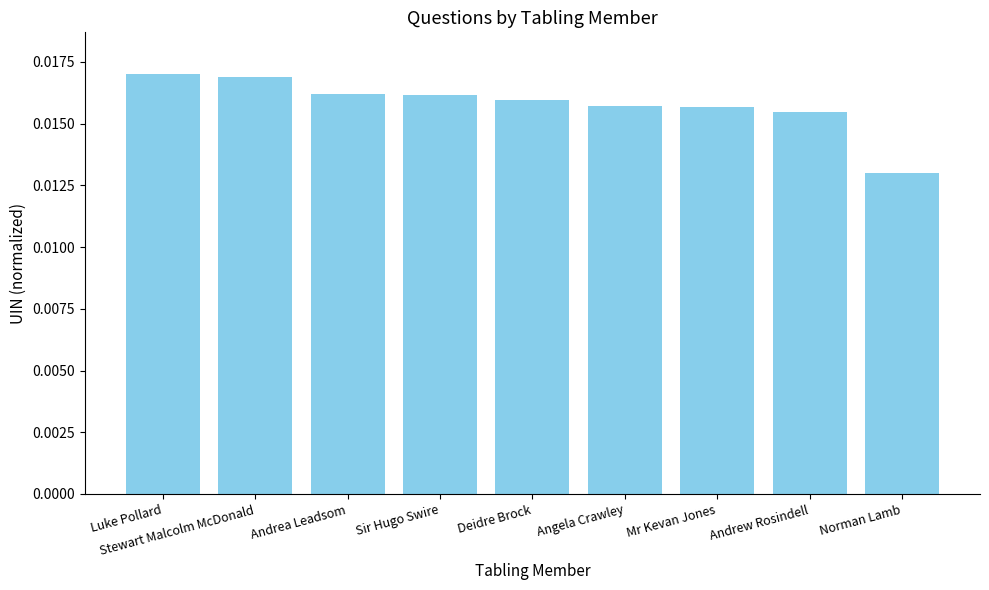

Between Luke Pollard and Andrew Rosindell, which is larger?

Luke Pollard